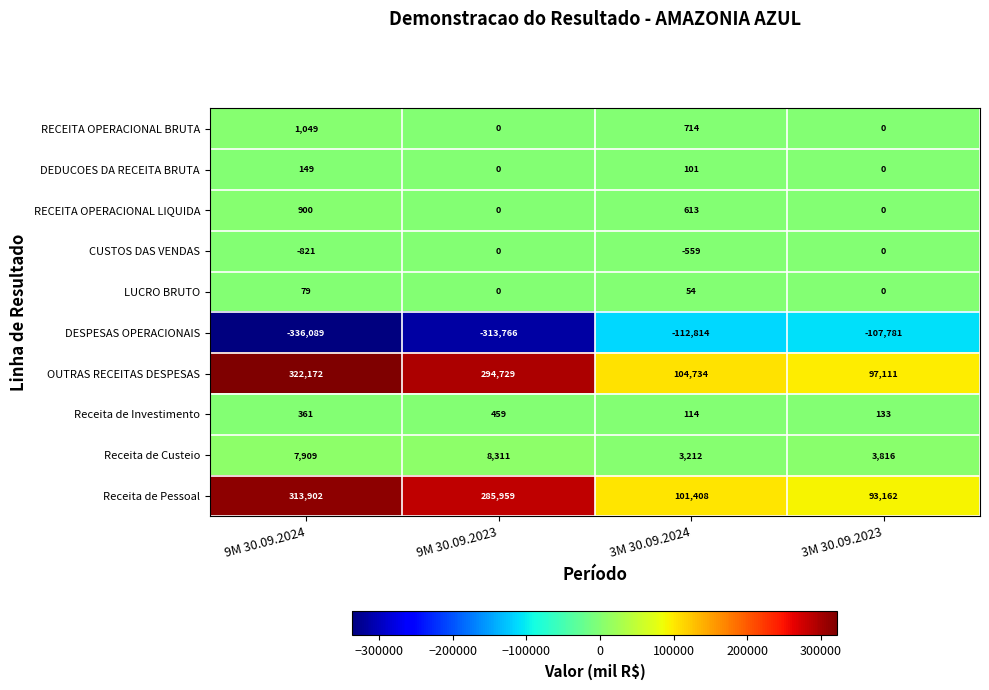

What is the difference between the maximum and minimum values in the RECEITA OPERACIONAL BRUTA series?

1049